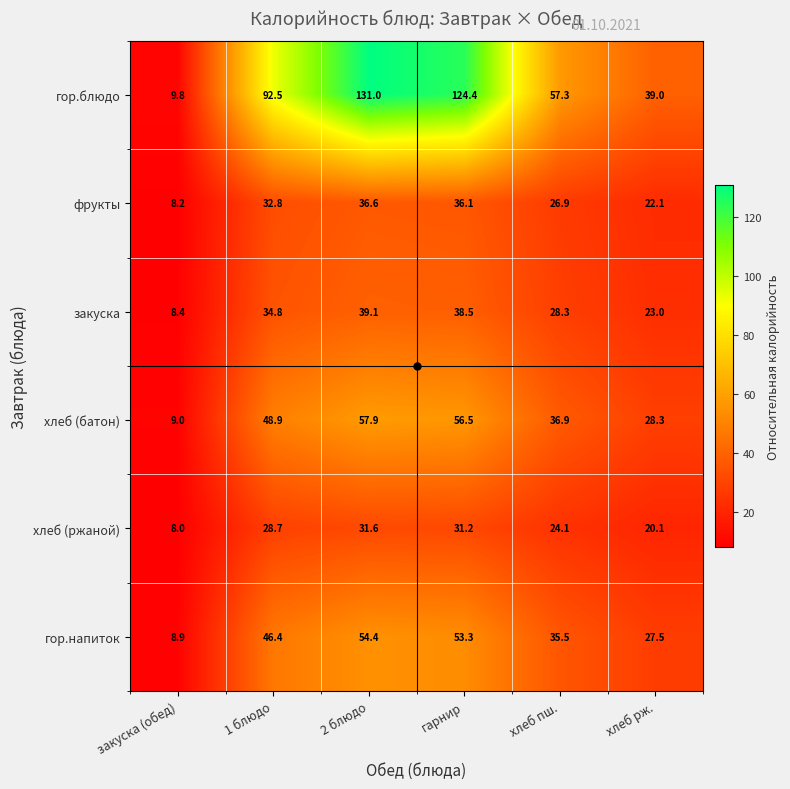

Is it true that гор.напиток equals 46.4 at 1 блюдо?

True